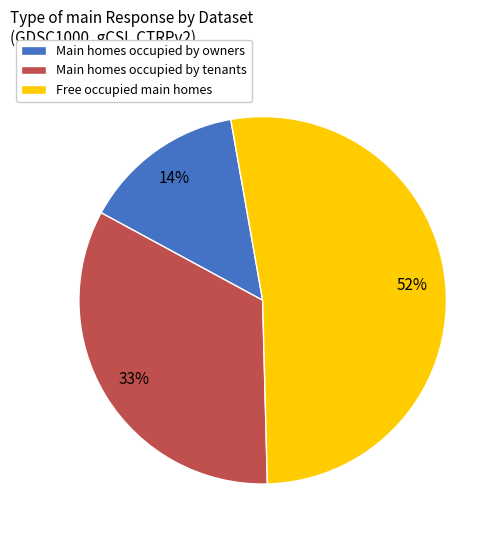

Combined, do Free occupied main homes and Main homes occupied by tenants account for over 50%?

Yes